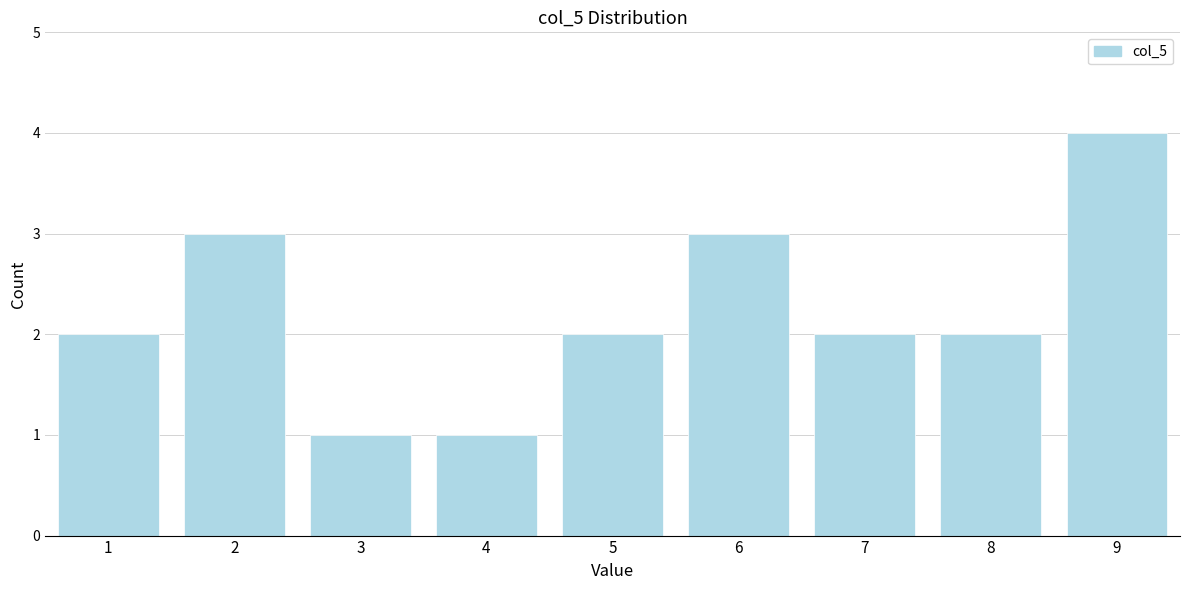

Reading left to right, extract all data points from this chart.

1=2	2=3	3=1	4=1	5=2	6=3	7=2	8=2	9=4